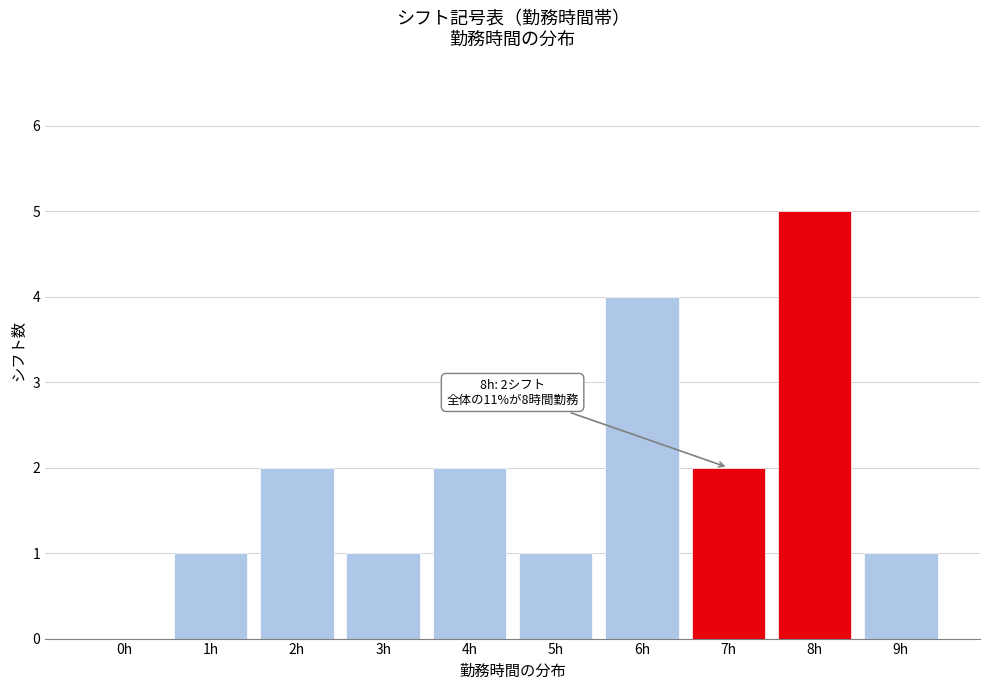

Reading left to right, extract all data points from this chart.

0h=0	1h=1	2h=2	3h=1	4h=2	5h=1	6h=4	7h=2	8h=5	9h=1